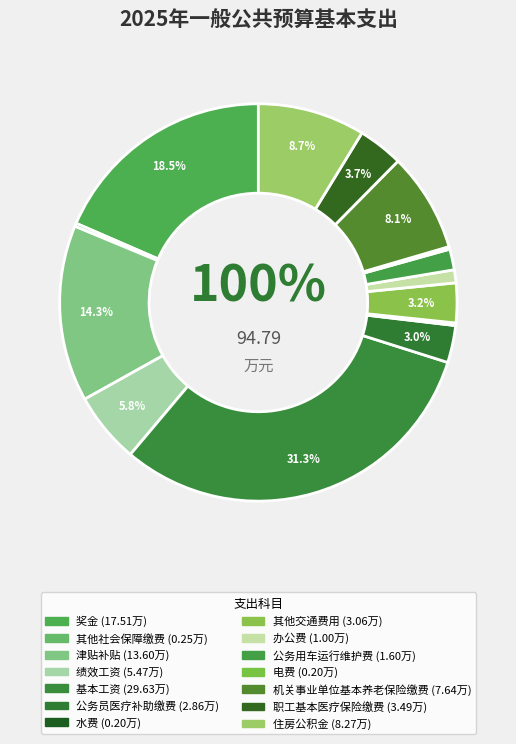

What percentage is the 机关事业单位基本养老保险缴费 slice, to the nearest percent?

8%